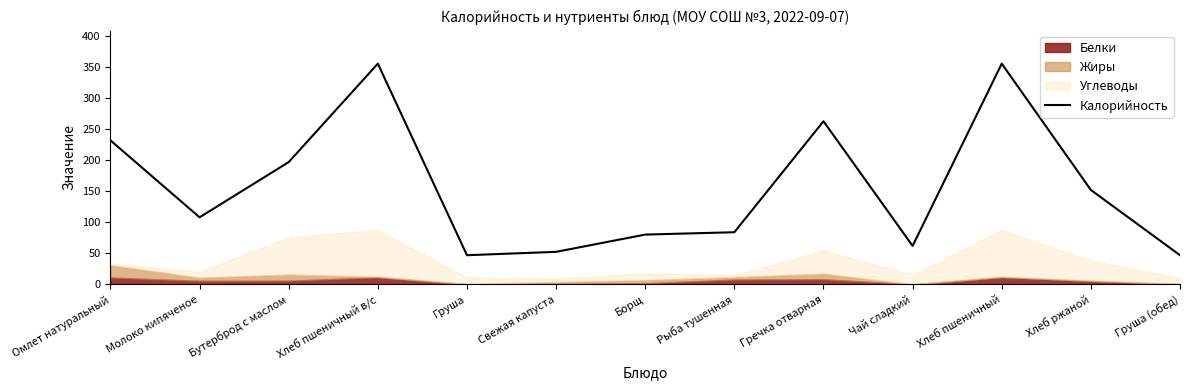

What is the difference between the maximum and minimum values?

308.2